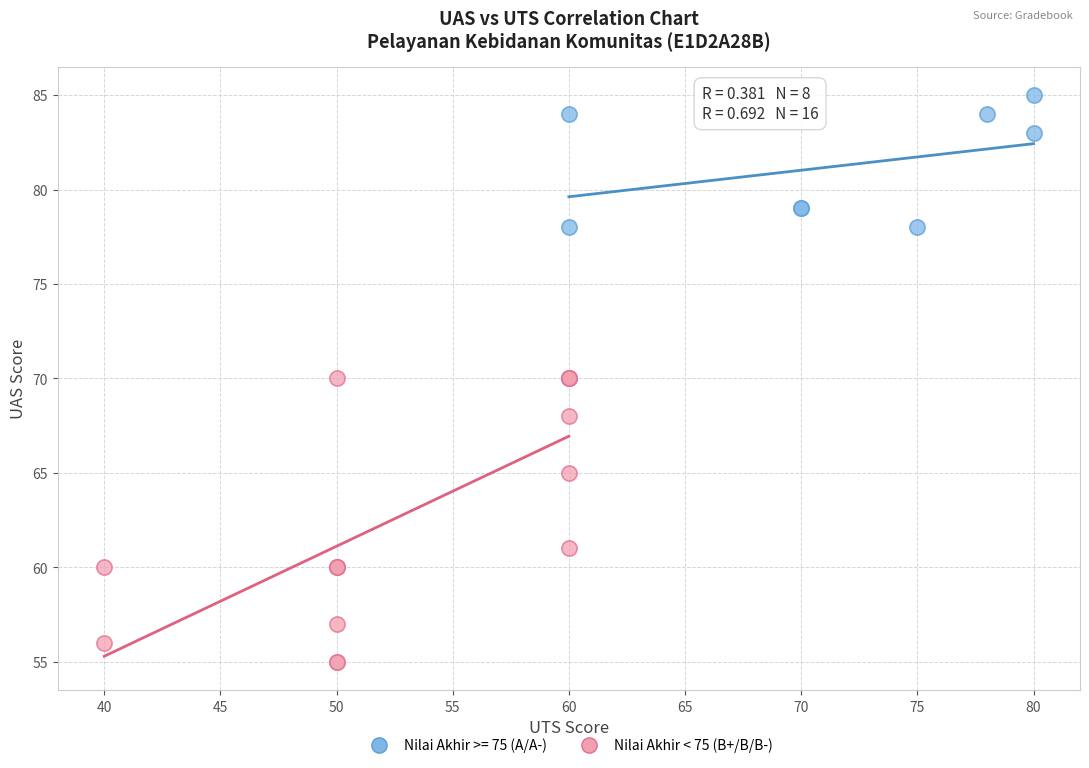

Which series contains the highest Y value?

Nilai Akhir >= 75 (A/A-)